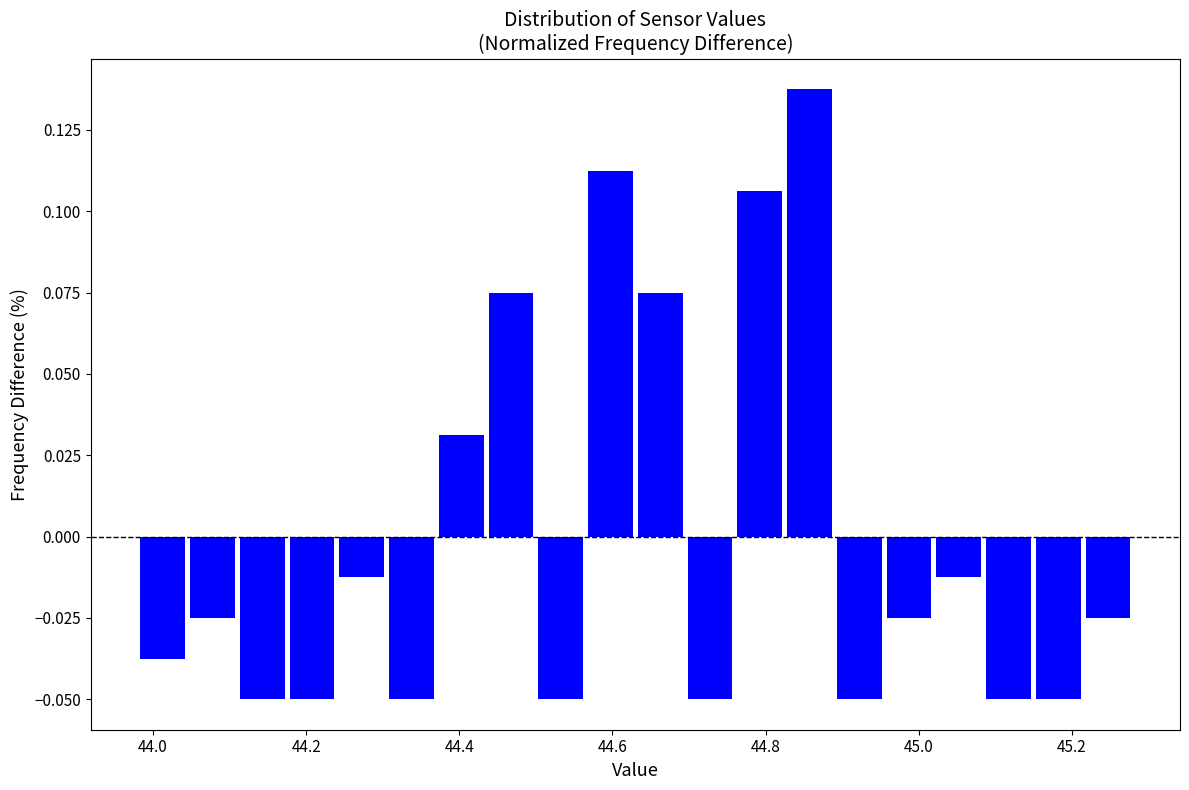

Read against the x-axis, roughly where is the centre of the tallest bar?

44.86